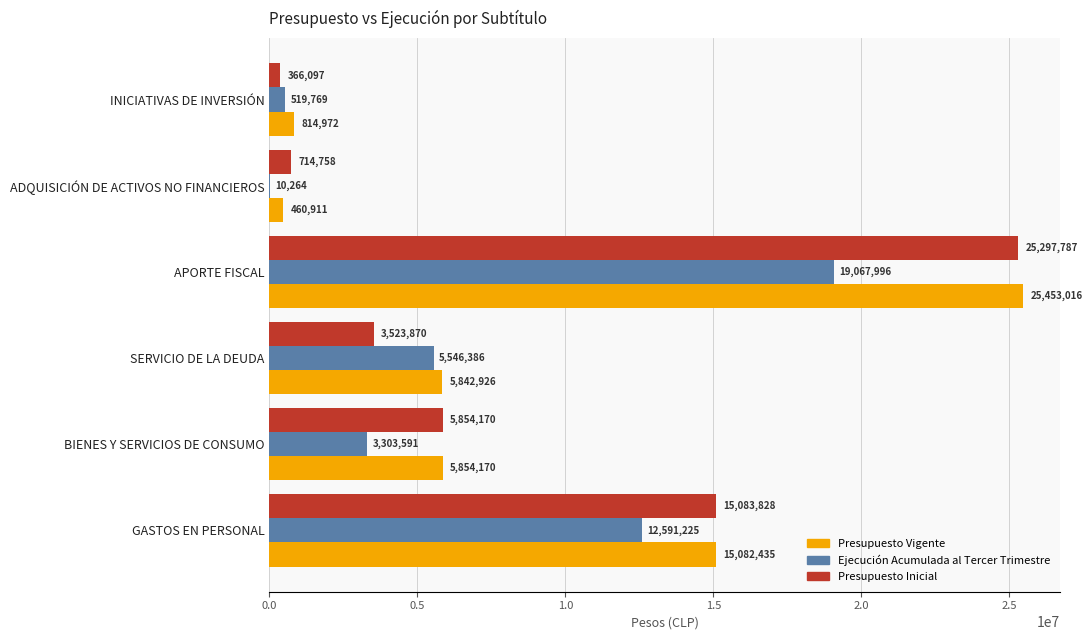

Which series has the largest total across all categories?

Presupuesto Vigente